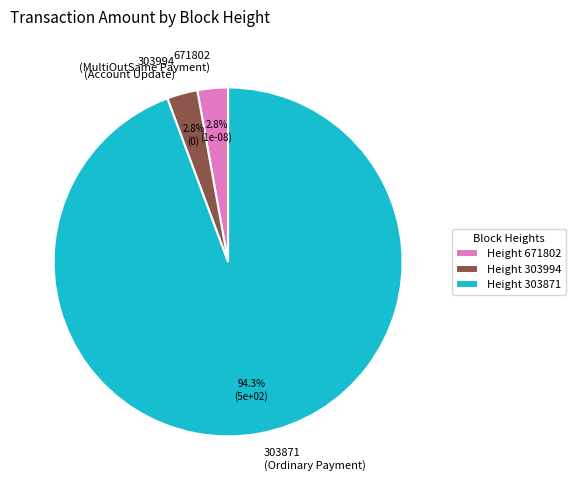

Is the sum of 671802 (MultiOutSame Payment) and 303994 (Account Update) greater than half?

No